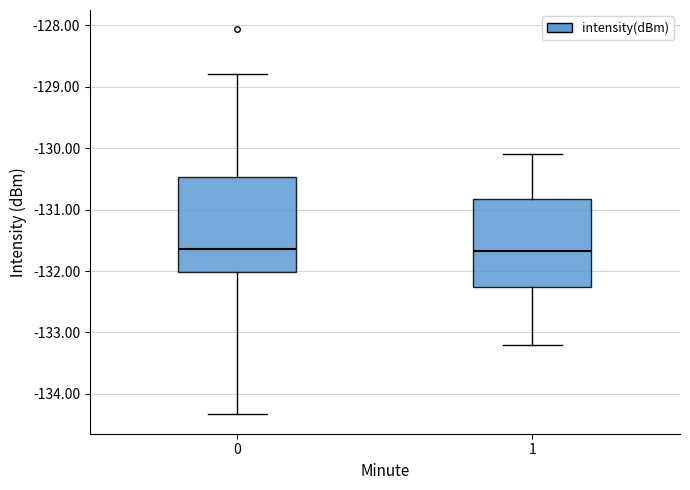

Where does the median line of the box at x = 1 sit on the y-axis? The values are not printed on the chart, so give them approximately, as read against the axis.

-131.7